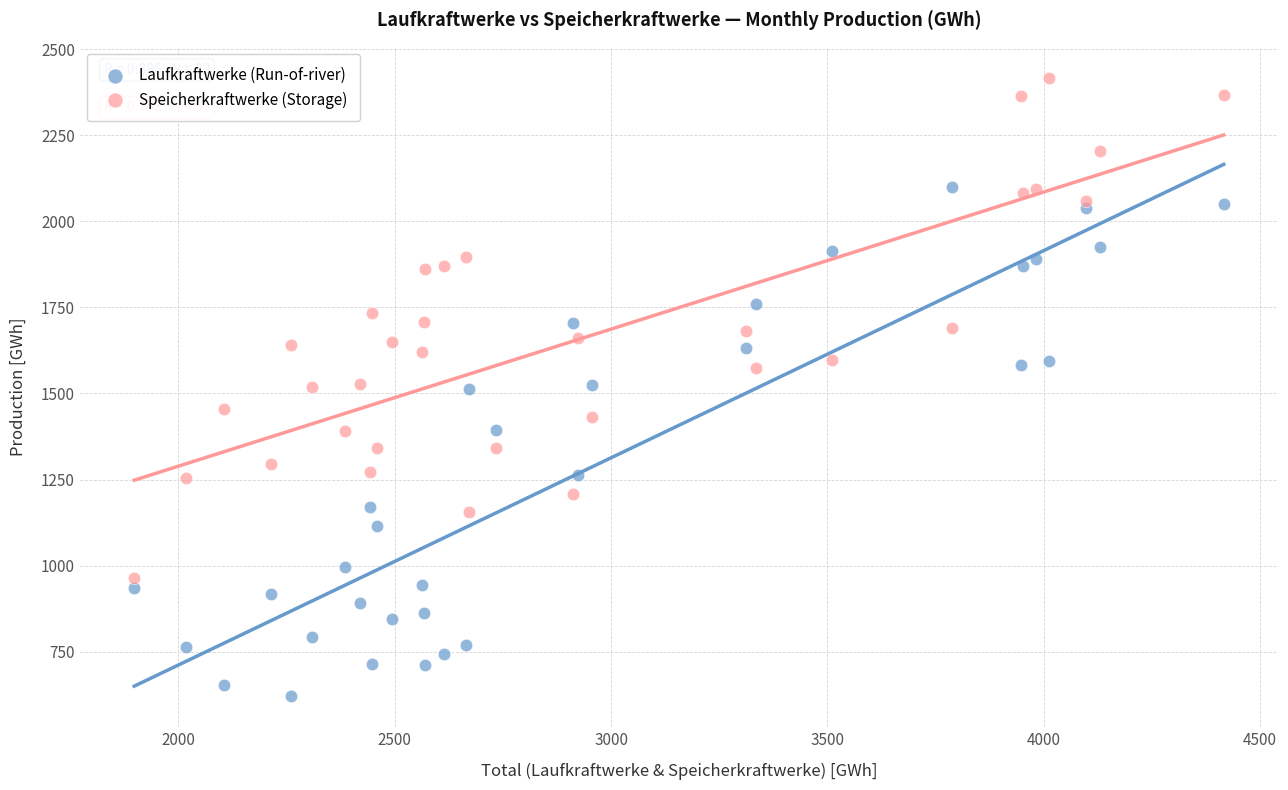

Which series reaches the minimum Y coordinate?

Laufkraftwerke (Run-of-river)